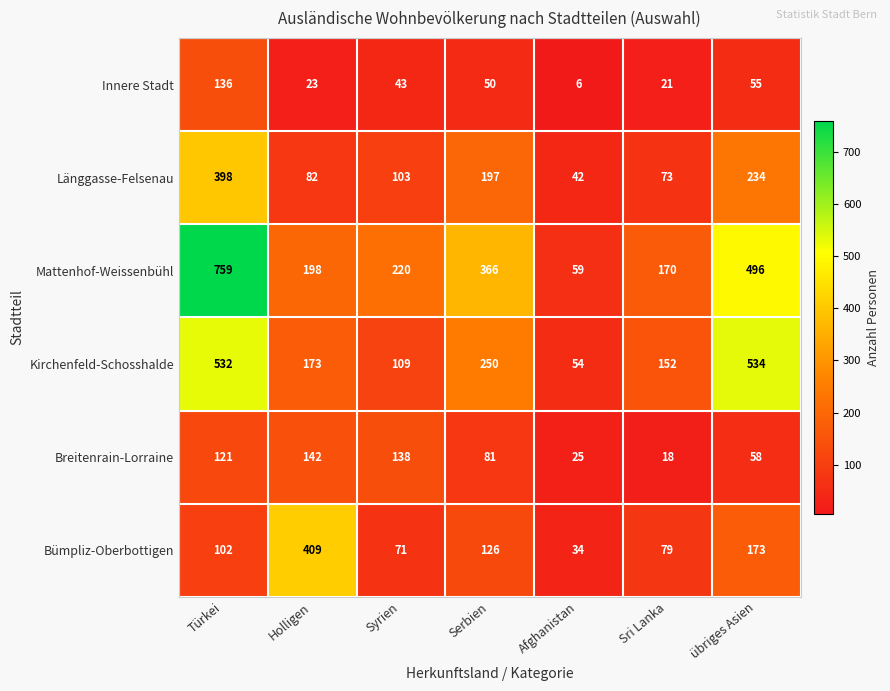

Read the Länggasse-Felsenau value at Holligen, to the nearest 10.

80